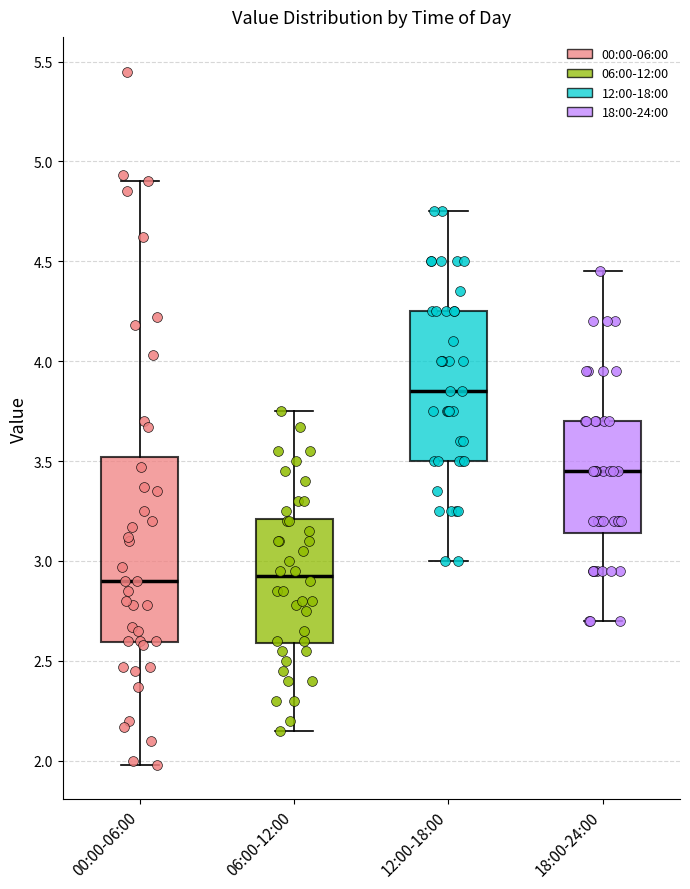

Comparing the boxes themselves (not the whiskers), which one is the tallest?

00:00-06:00